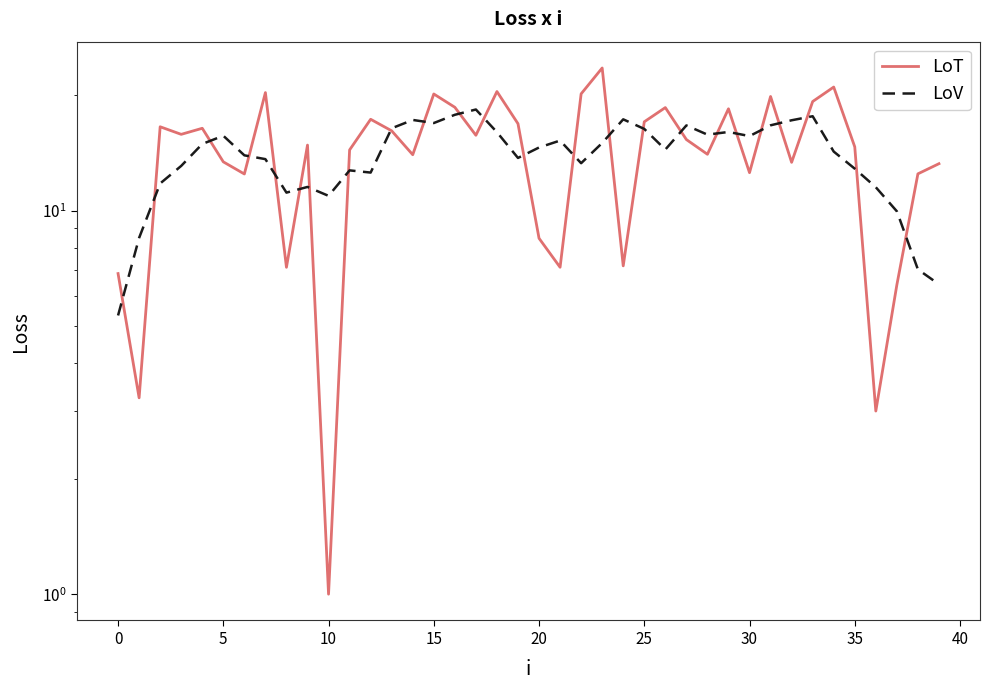

Which series has the widest spread of values?

LoT